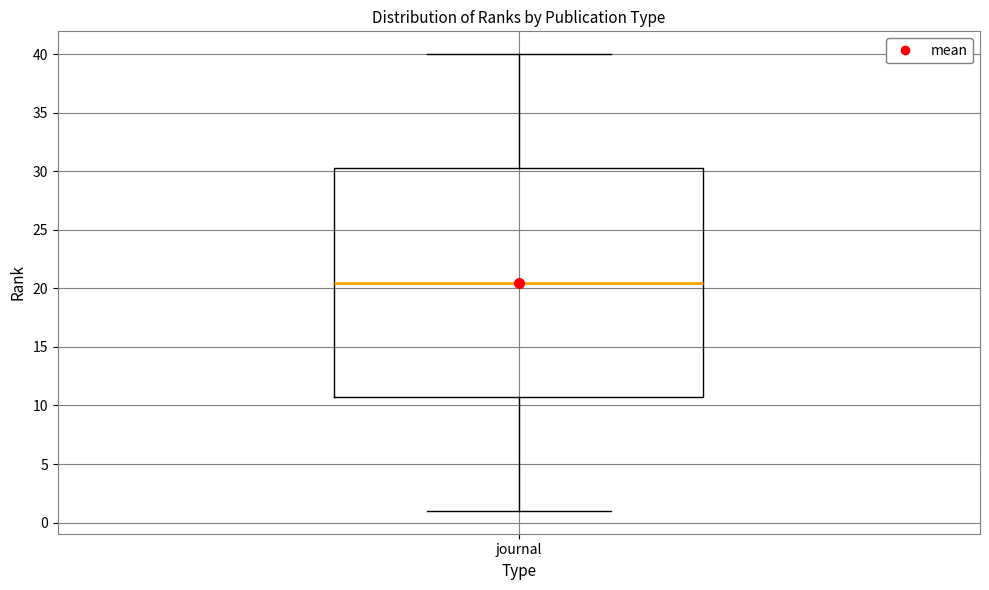

Transcribe this box plot: give where the median line is, the range the box spans, and where the two whiskers end, as read against the y-axis. The values are not printed on the chart, so give them approximately, as read against the axis.

median 20.5, box 11.0 to 30.5, whiskers 1.0 to 40.0